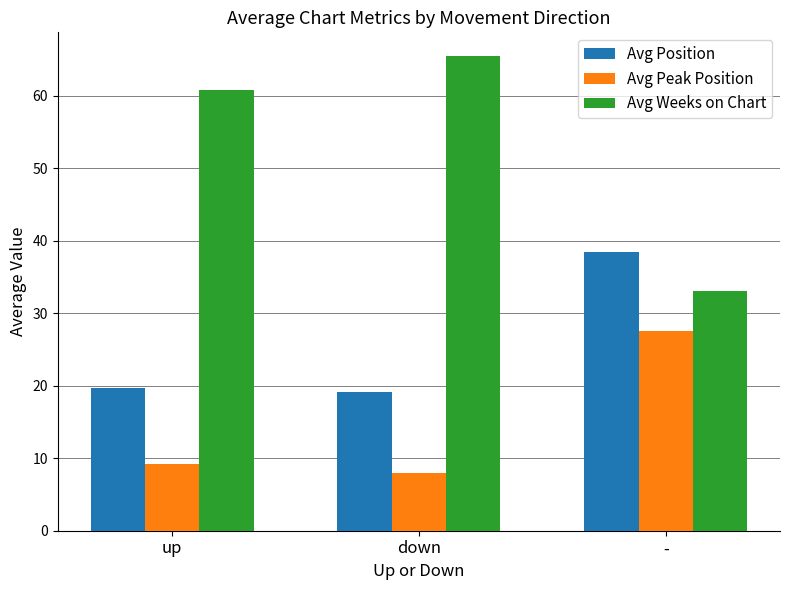

What is the label of the 2nd bar from the left?

down